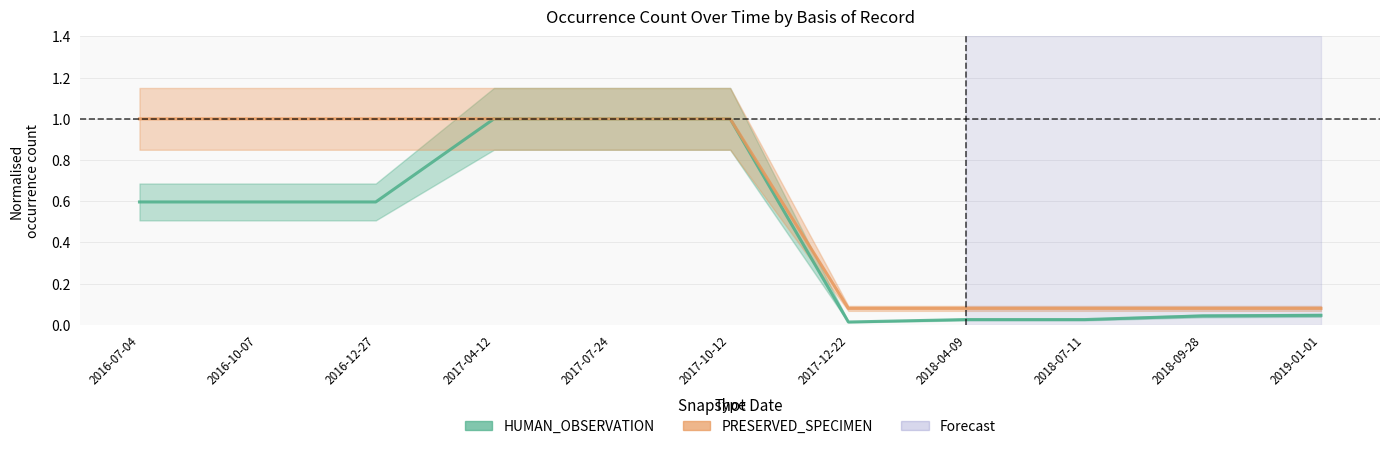

What is the highest value of the PRESERVED_SPECIMEN series?

1.0